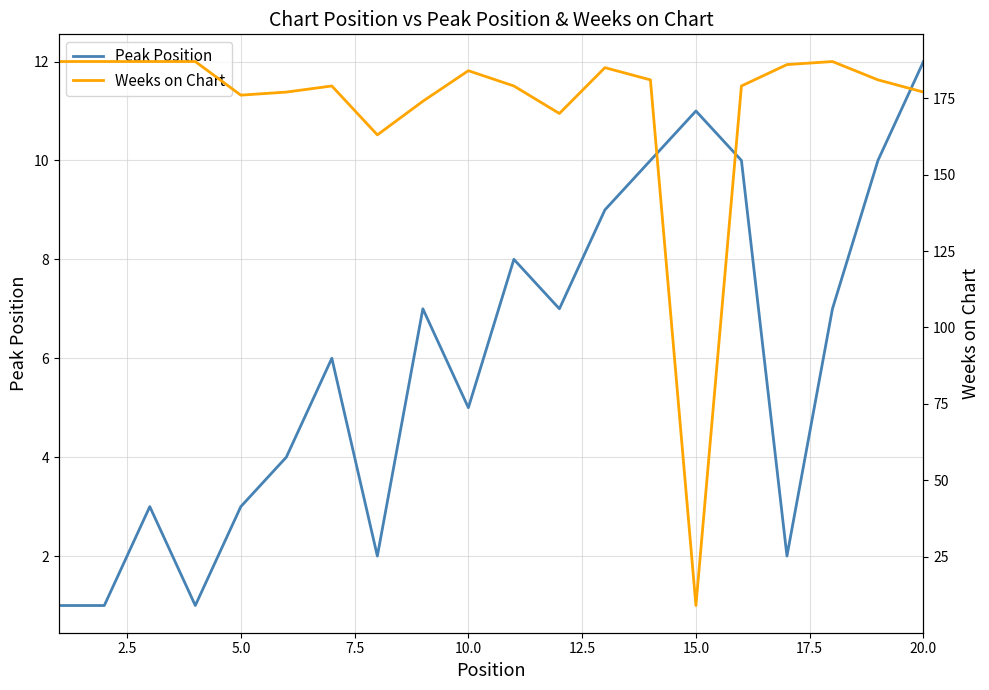

How many values in the Peak Position series exceed 7?

7